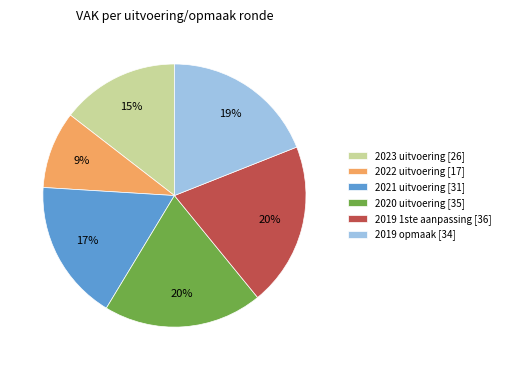

Which slice is the smallest?

2022 uitvoering [17]